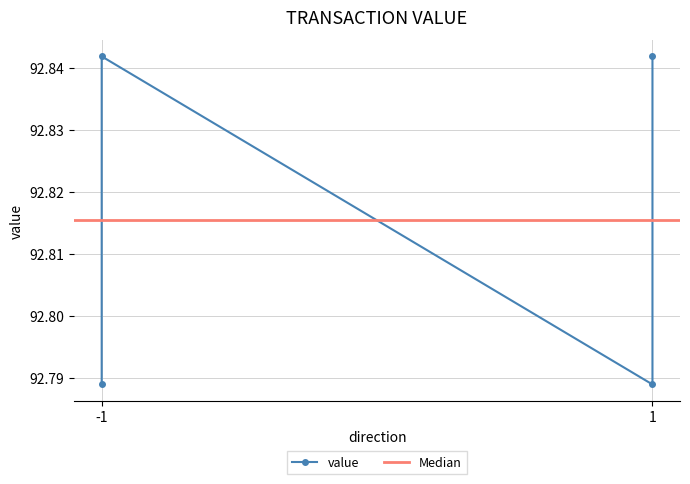

What is the average value?

92.8